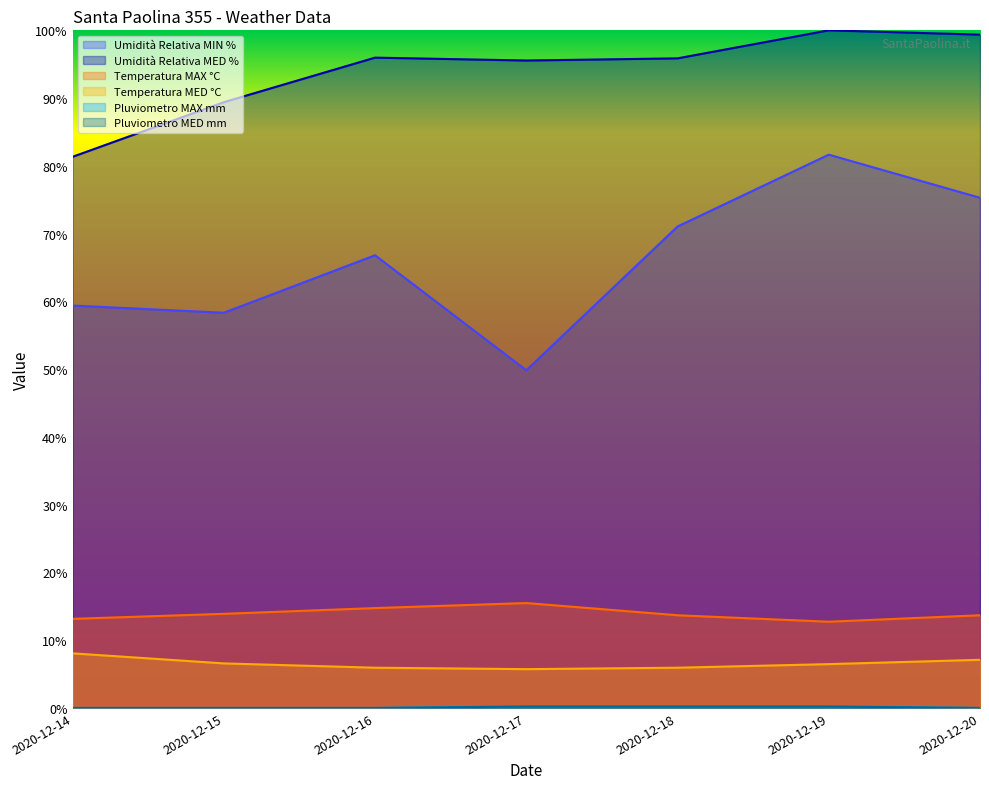

Where does the Temperatura MED °C series first go above 6?

2020-12-14